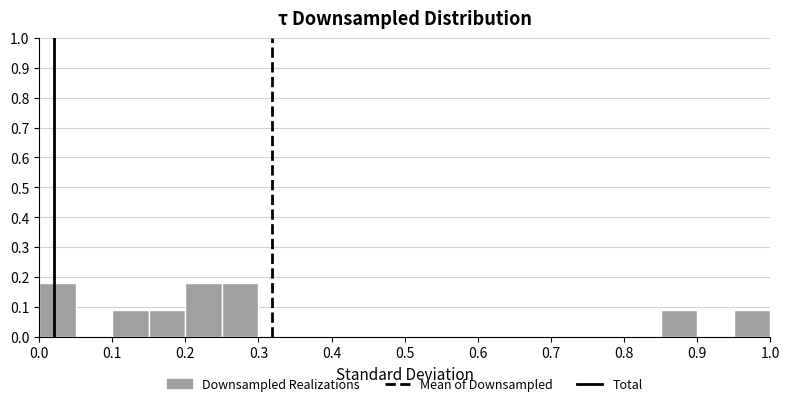

How tall is the bar that spans 0.15 to 0.20 on the x-axis? The values are not printed on the chart, so give them approximately, as read against the axis.

0.09